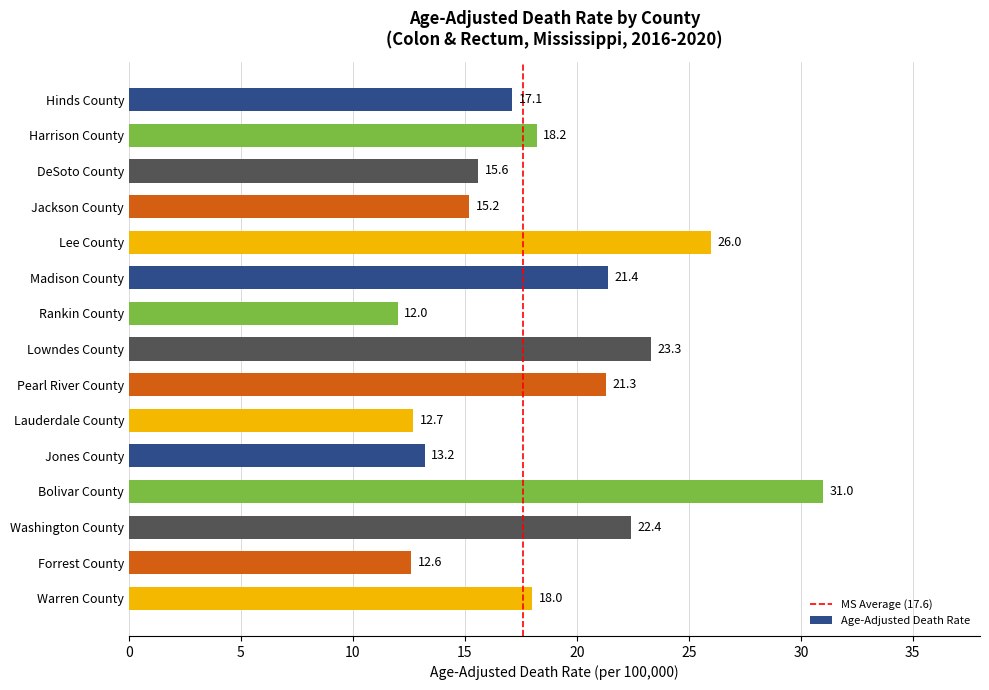

Between Jones County and Lowndes County, which is larger?

Lowndes County